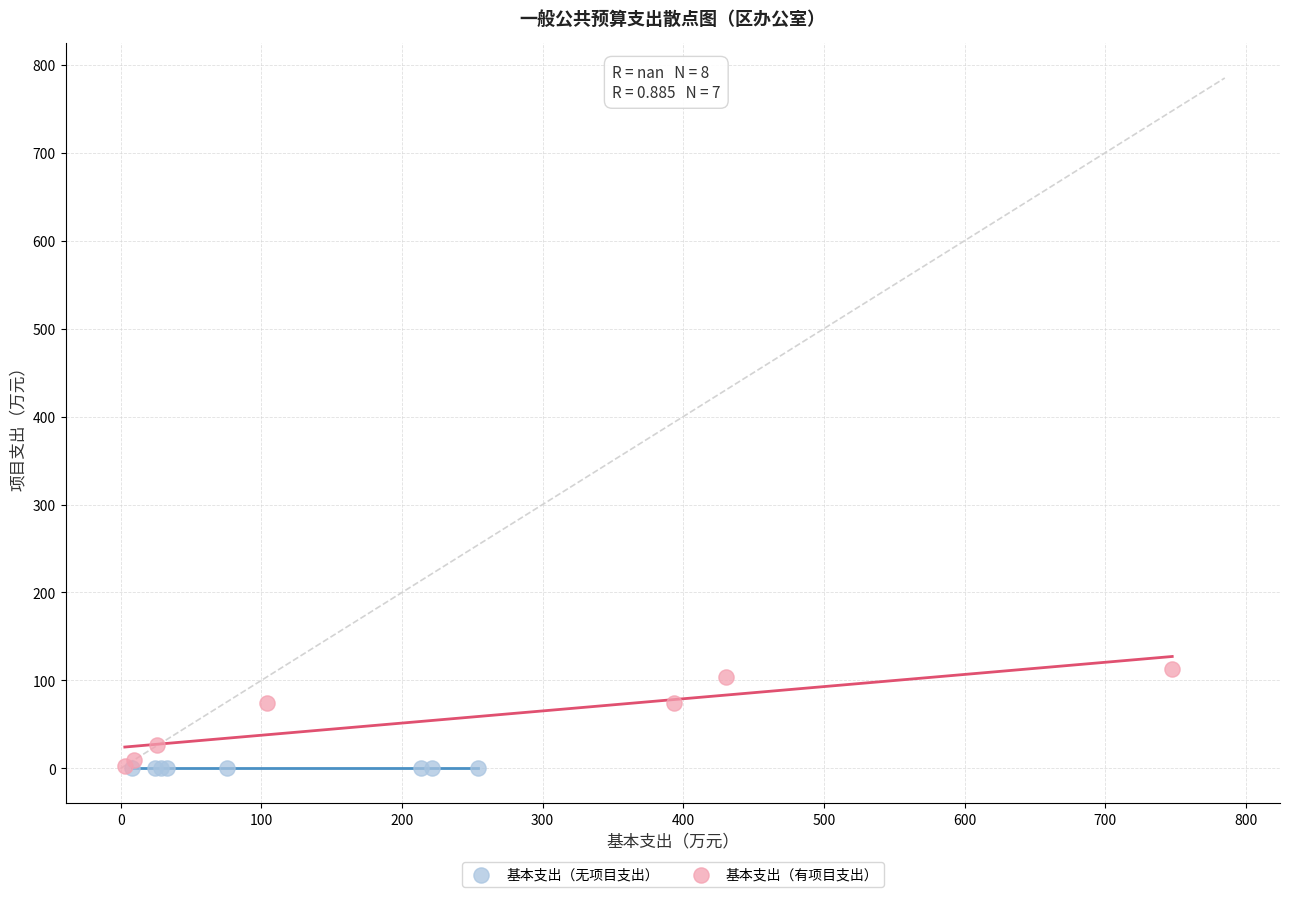

Which series reaches the maximum Y coordinate?

基本支出（有项目支出）